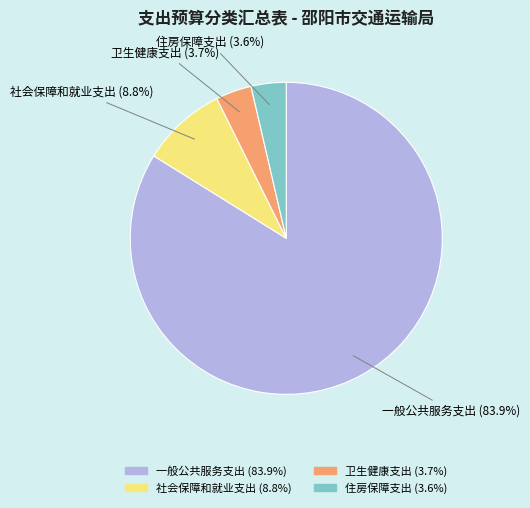

True or false: 住房保障支出 accounts for 4% of the total.

True